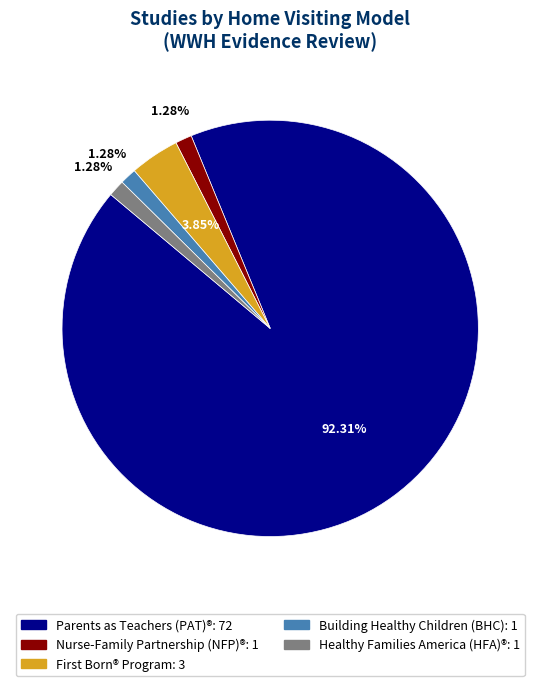

How many segments does this pie chart have?

5